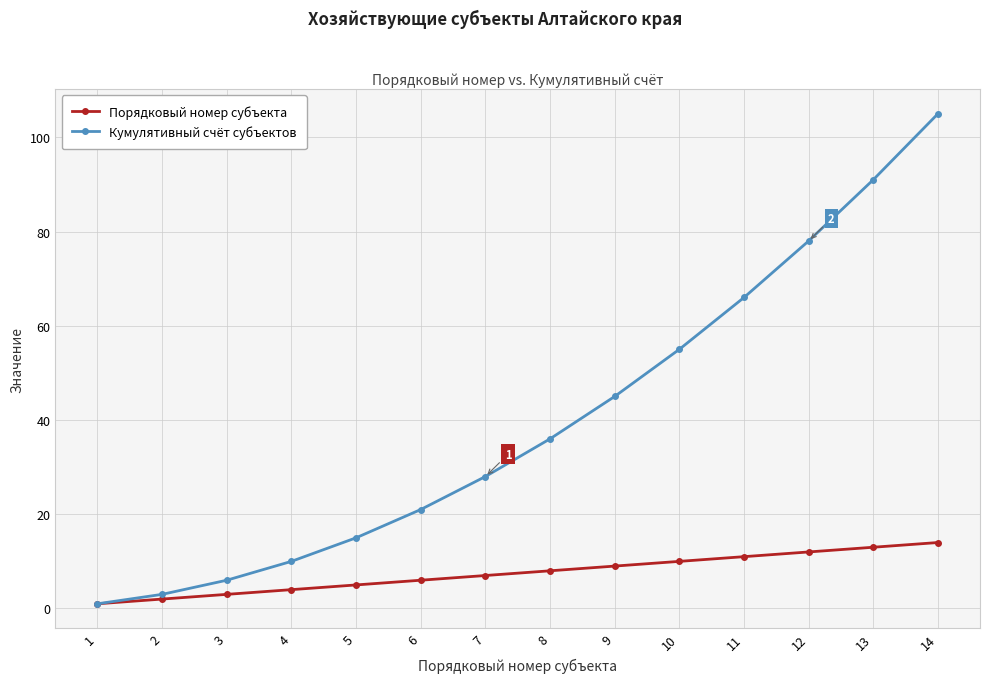

What is the sum of the Порядковый номер субъекта values at 14 and 1?

15